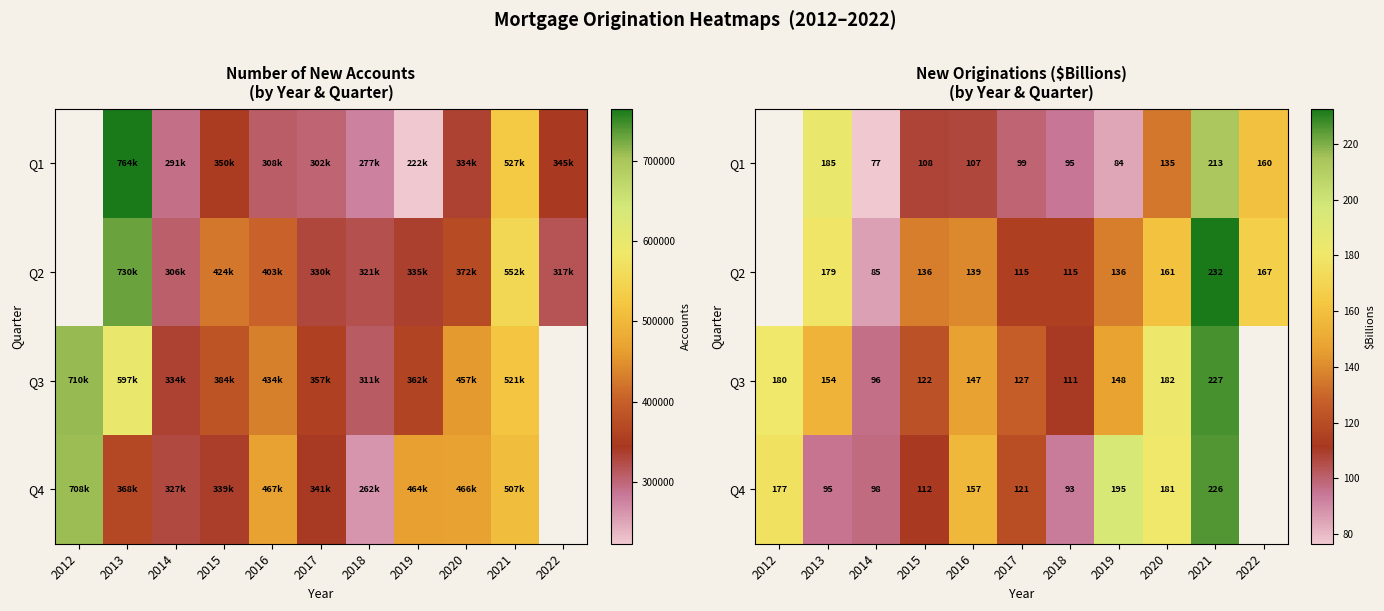

How many values in the Q2 series are below 136?

3